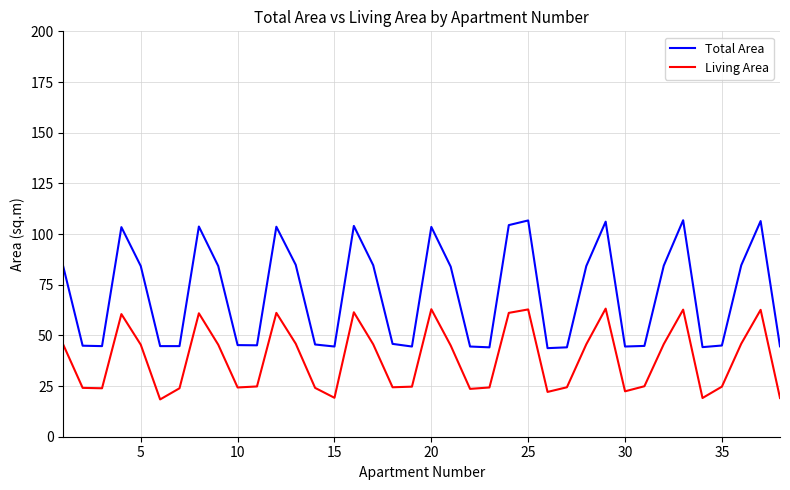

List the series in order of their peak value, highest first.

Total Area, Living Area